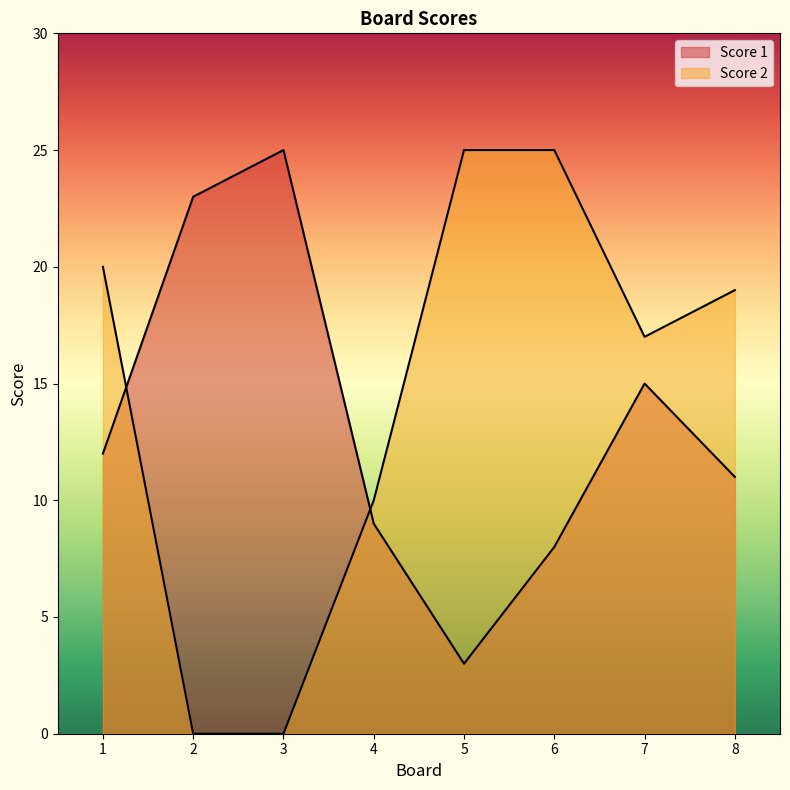

What is the approximate value of Score 1 at 2, to the nearest 10?

20